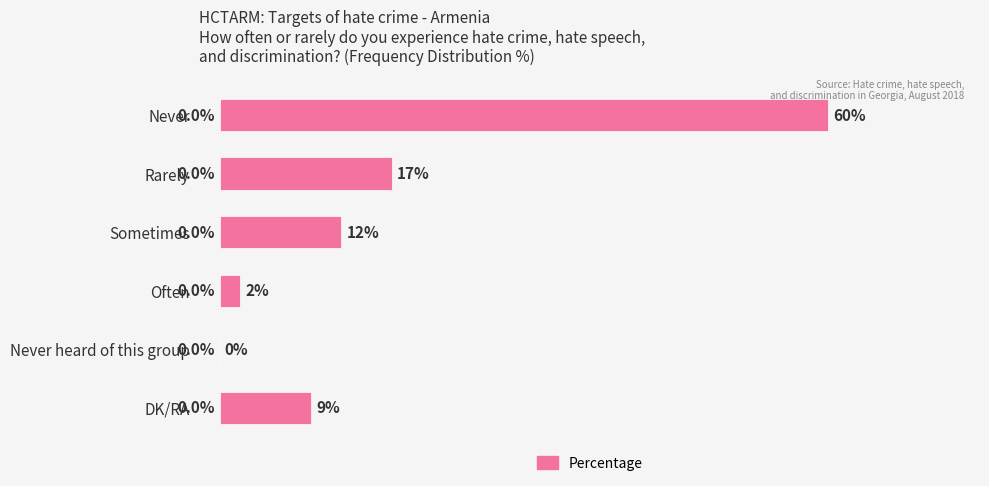

Where is the data nearest to the value 30?

Rarely